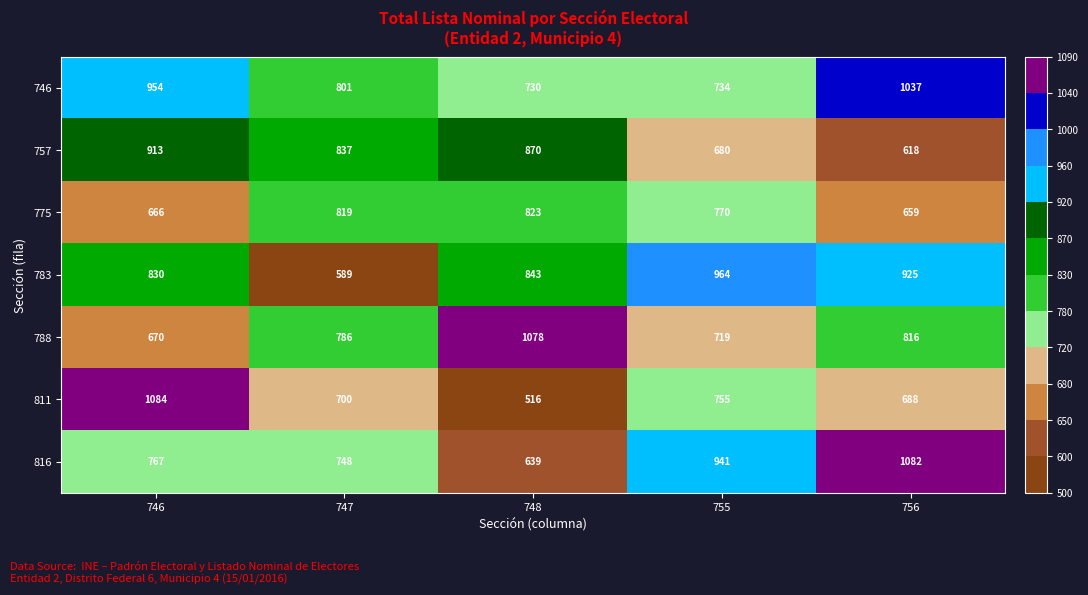

At which category does the chart reach its peak across all series?

746